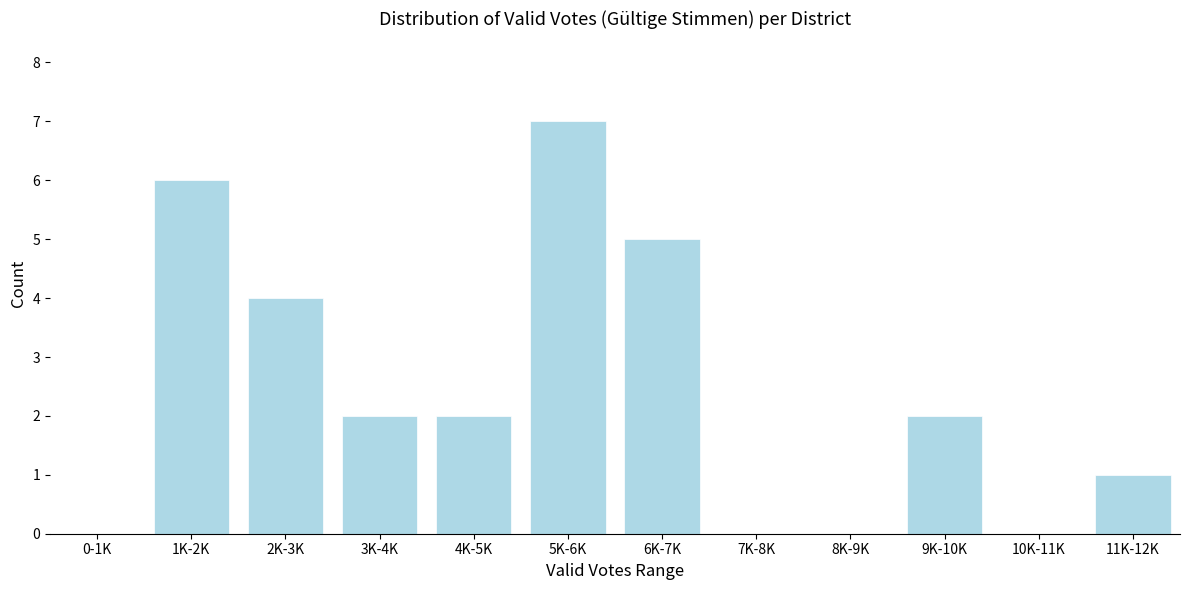

Reading left to right, extract all data points from this chart.

0-1K=0	1K-2K=6	2K-3K=4	3K-4K=2	4K-5K=2	5K-6K=7	6K-7K=5	7K-8K=0	8K-9K=0	9K-10K=2	10K-11K=0	11K-12K=1